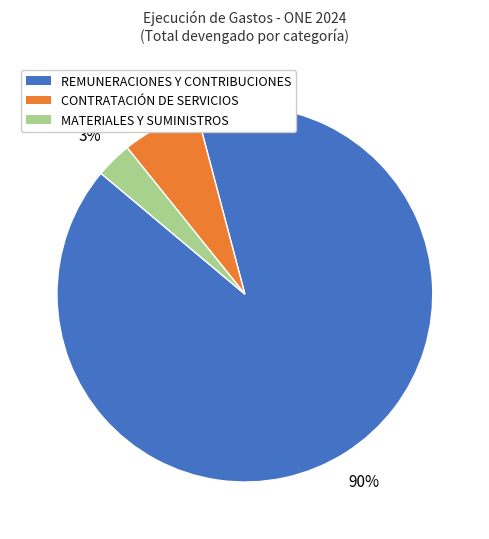

How many segments does this pie chart have?

3